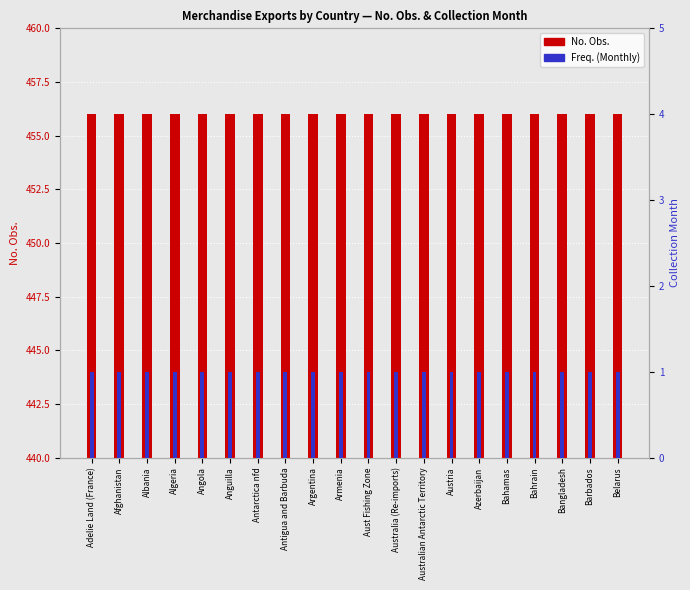

At which label does No. Obs. reach its peak?

Adelie Land (France)